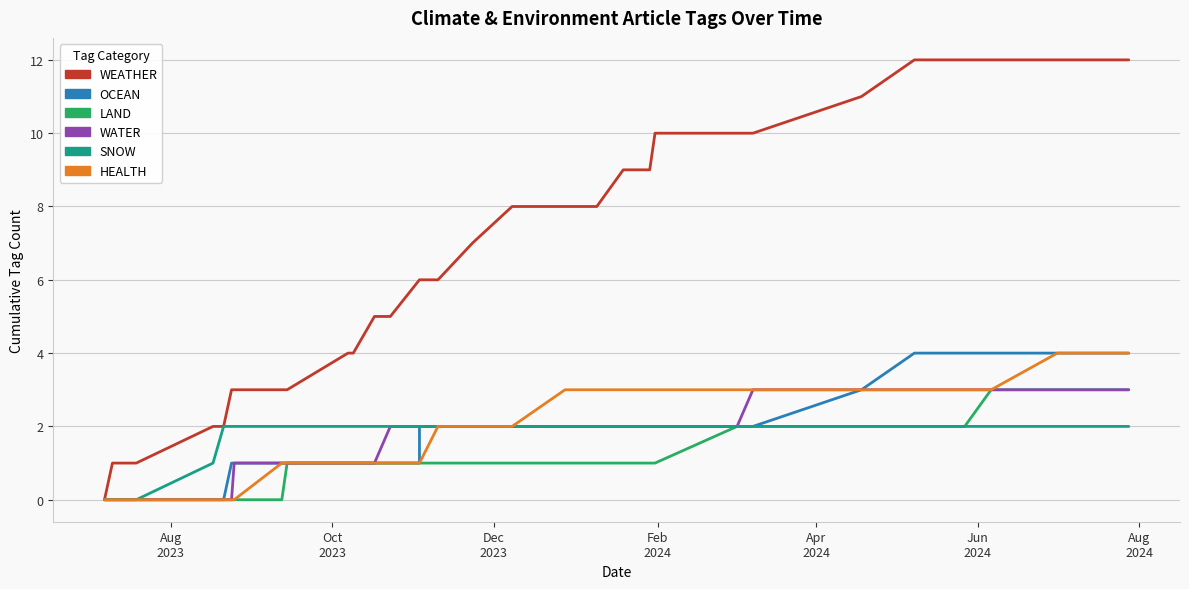

What is the difference between the maximum and minimum values in the OCEAN series?

4